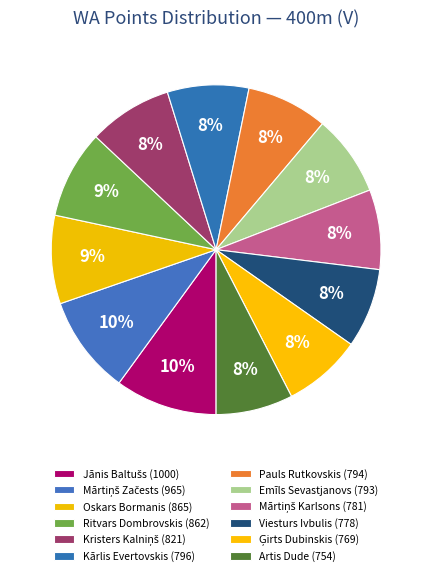

Is there any slice that represents more than half of the pie?

No